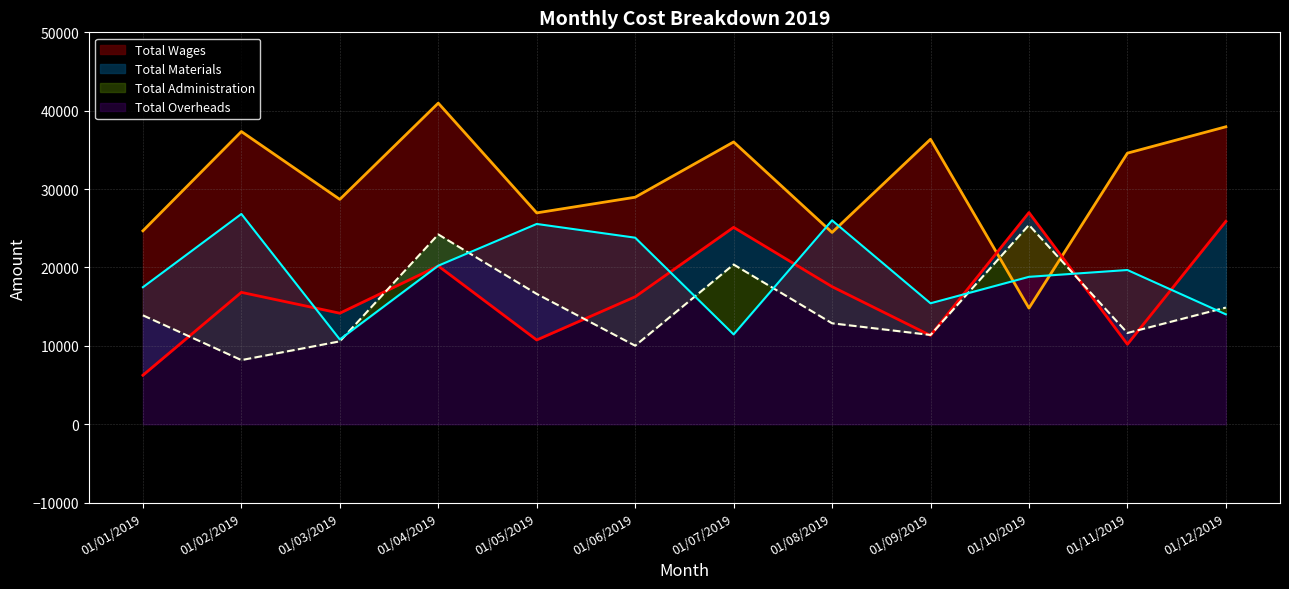

Which series ends up on top after the final intersection of Total Materials and Total Wages?

Total Wages